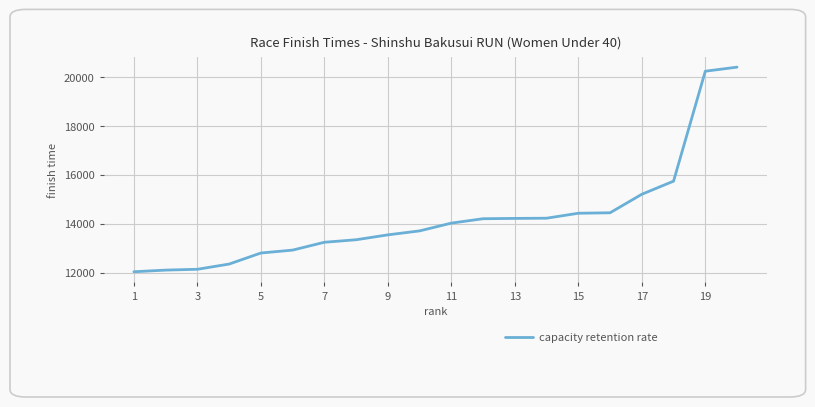

What is the maximum value shown in the chart?

20410